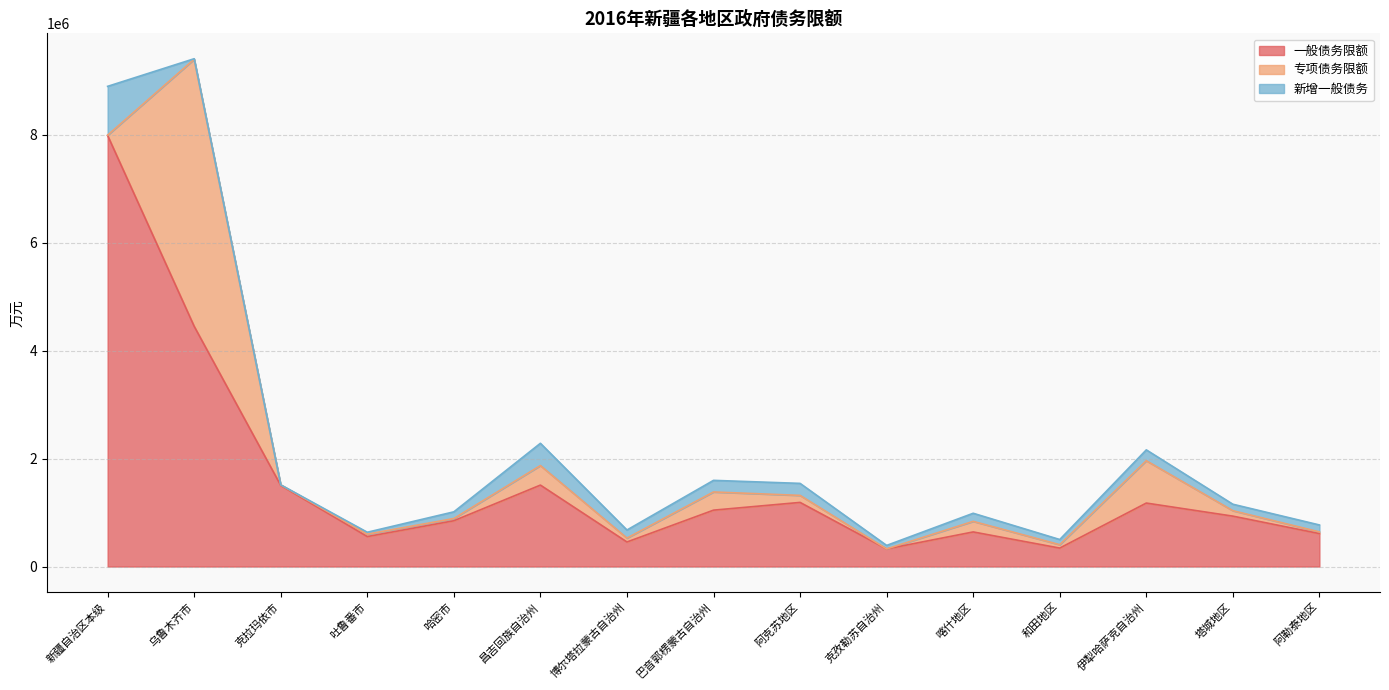

Between 克拉玛依市 and 伊犁哈萨克自治州, which is larger?

克拉玛依市